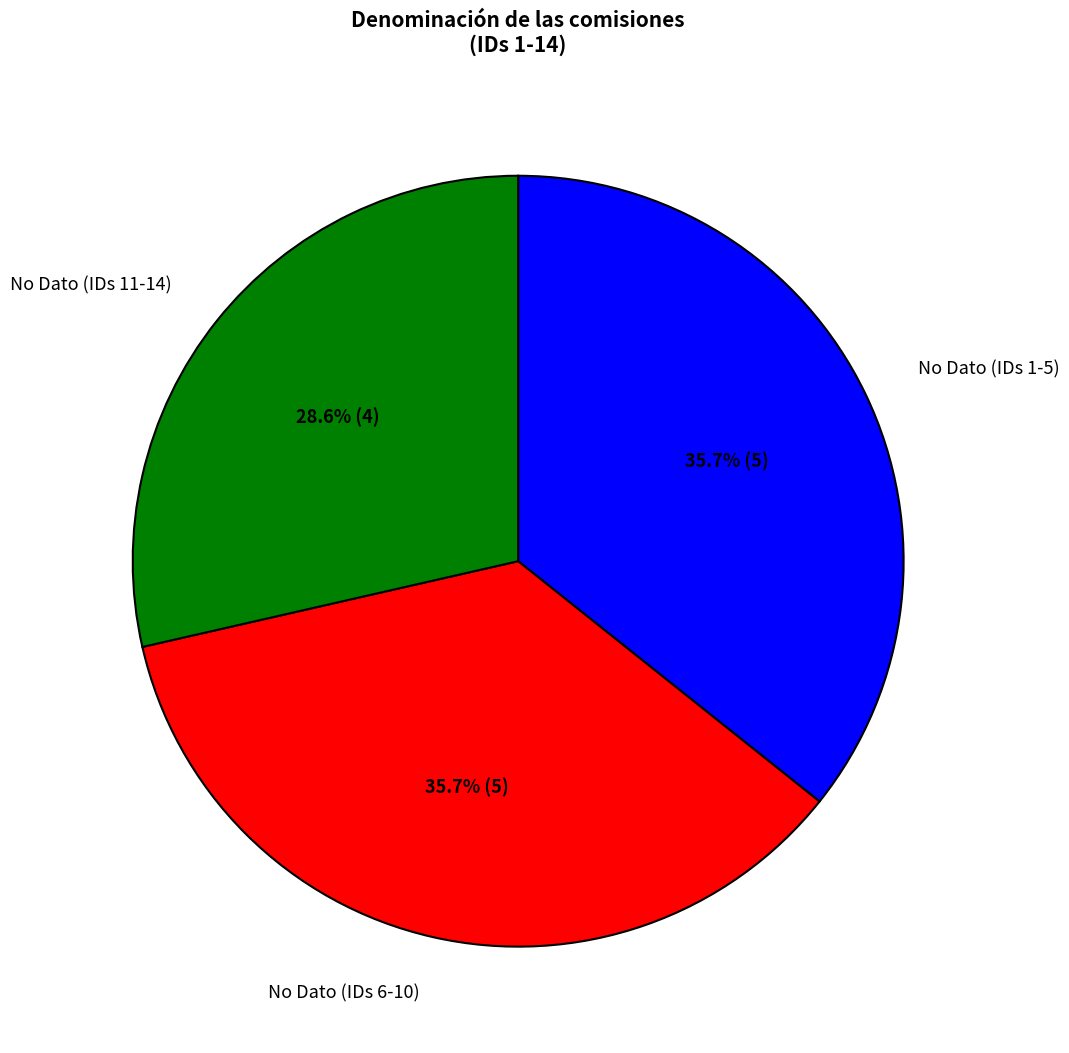

Which slice is the smallest?

No Dato (IDs 11-14)